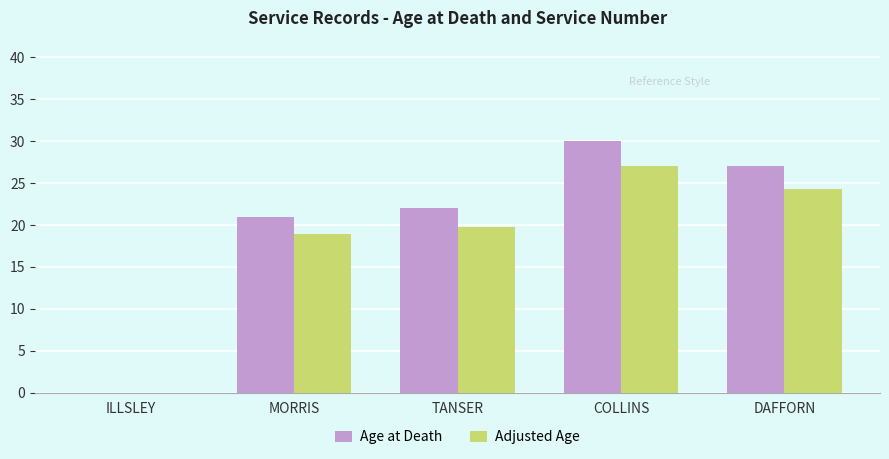

What value does the Adjusted Age series have at MORRIS?

18.9